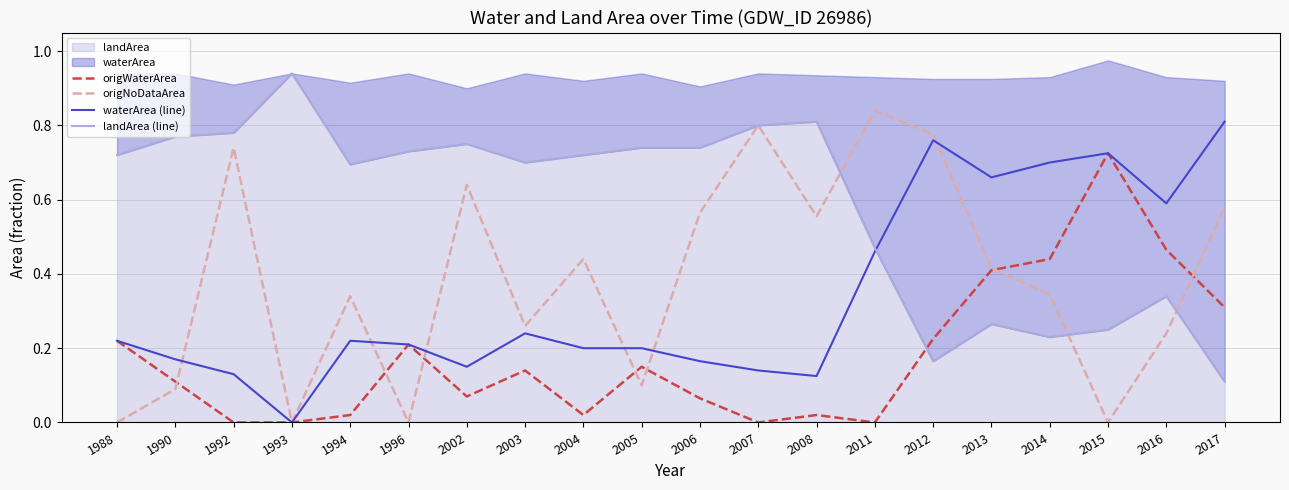

True or false: waterArea (line) has a value of 0.1 at 2008.

True